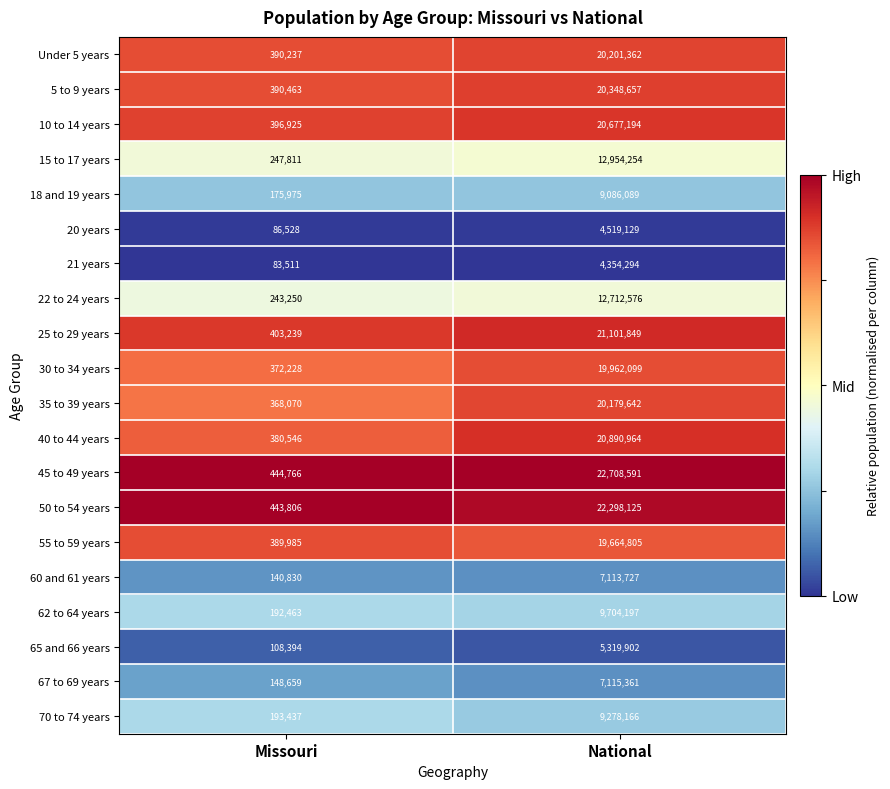

Count the number of categories in the chart.

2